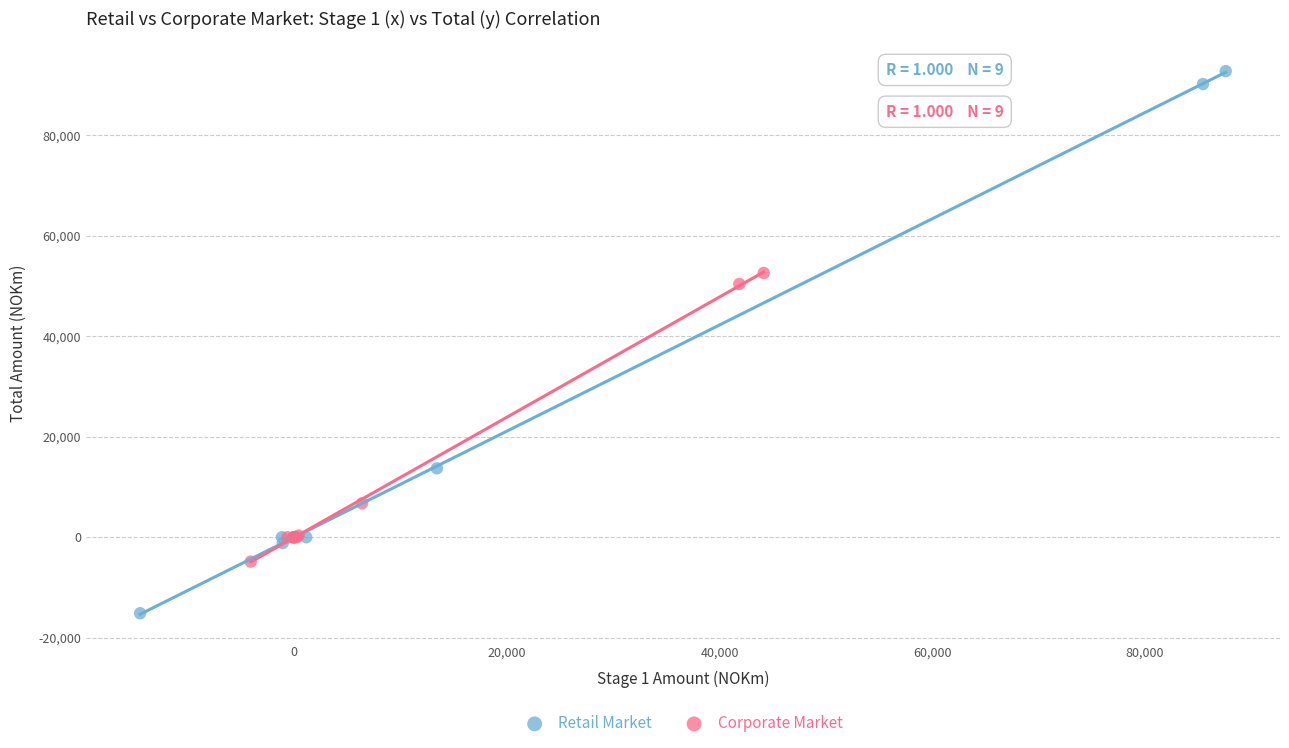

Which series contains the lowest Y value?

Retail Market